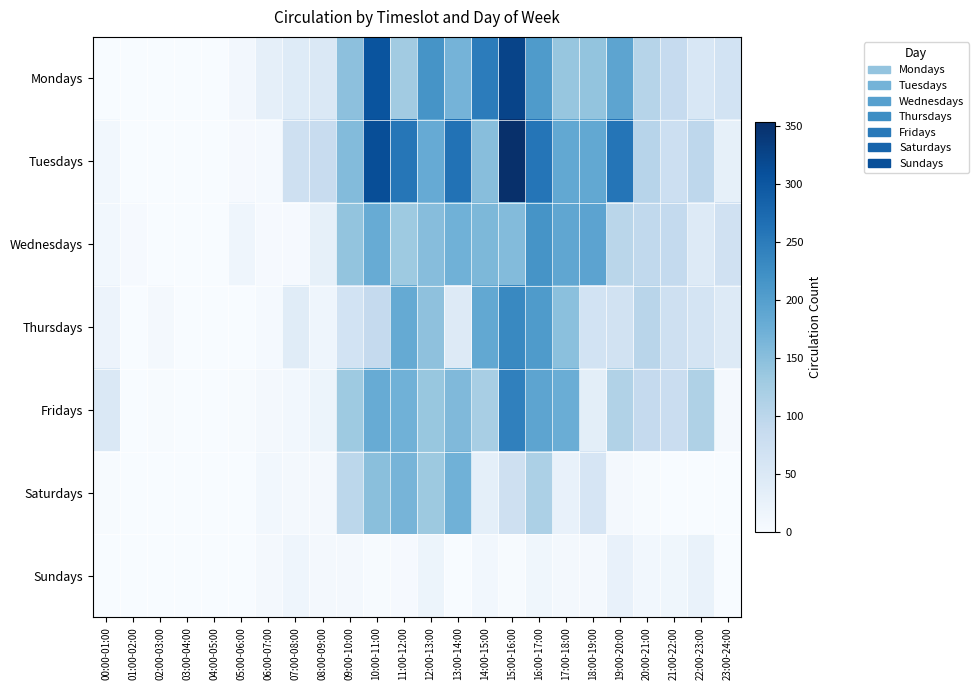

Which series has the widest spread of values?

Tuesdays